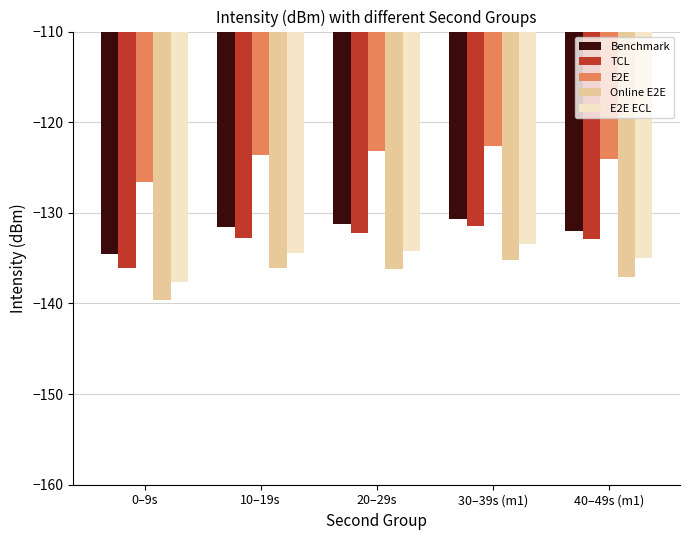

Which series has the widest spread of values?

TCL